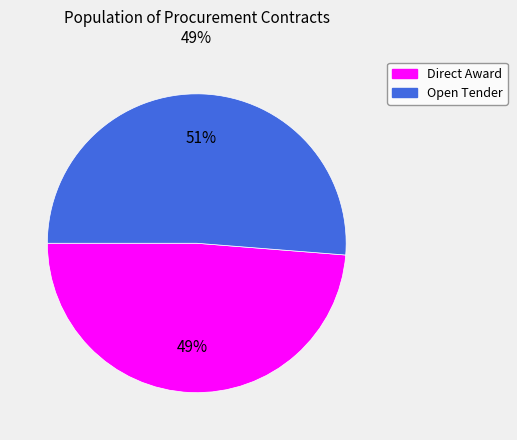

Does any single category account for the majority?

Yes